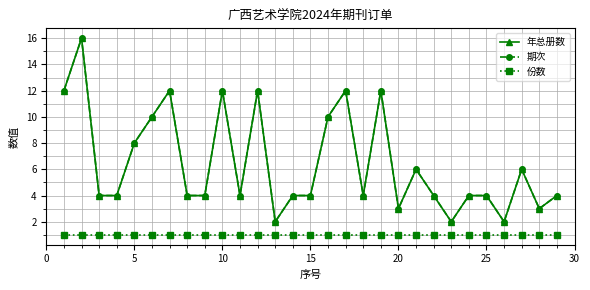

Does the chart have visible grid lines?

Yes